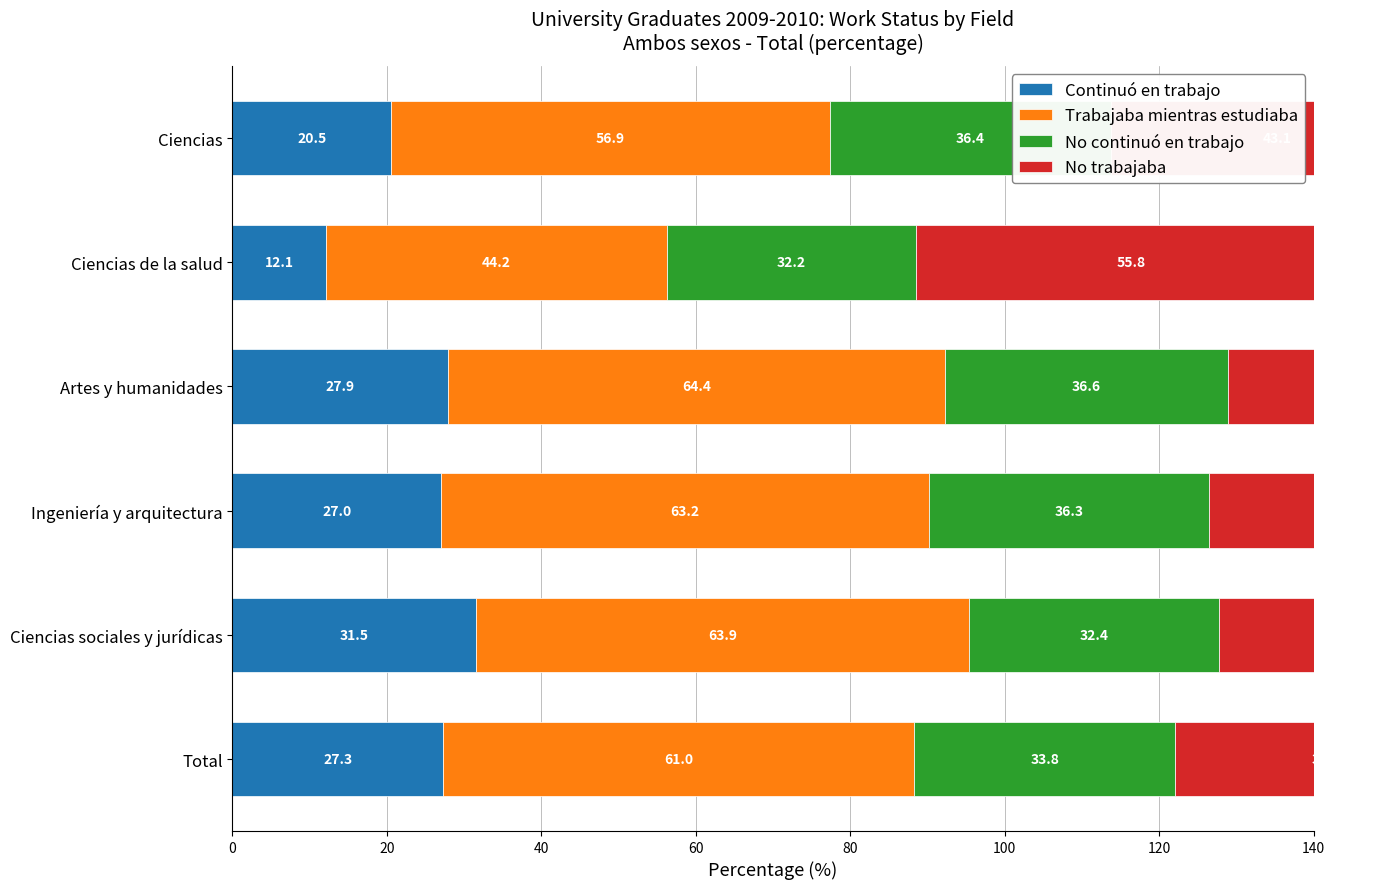

What are all the series names shown in the legend?

Continuó en trabajo, Trabajaba mientras estudiaba, No continuó en trabajo, No trabajaba